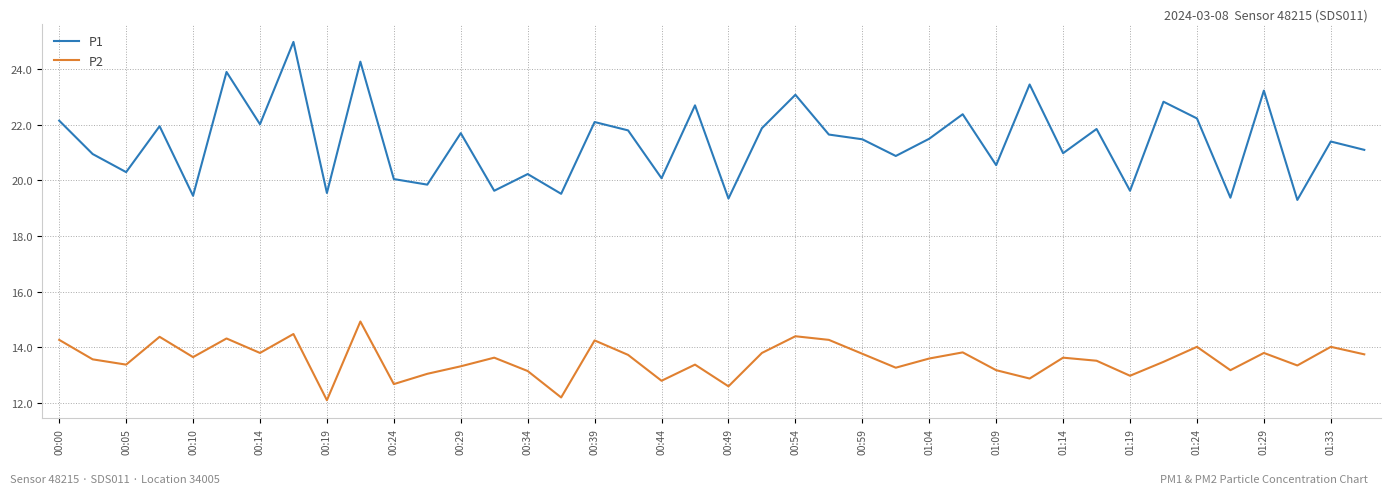

Which series has the largest total across all categories?

P1